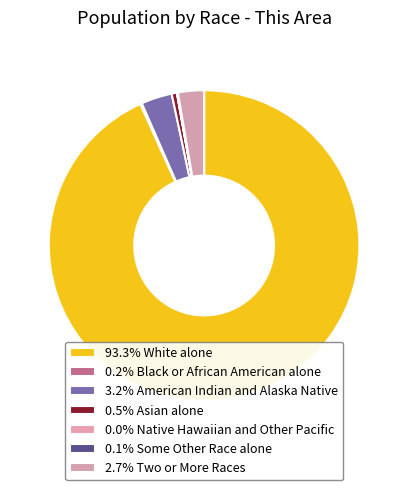

To the nearest percent, what is the average slice percentage?

14%